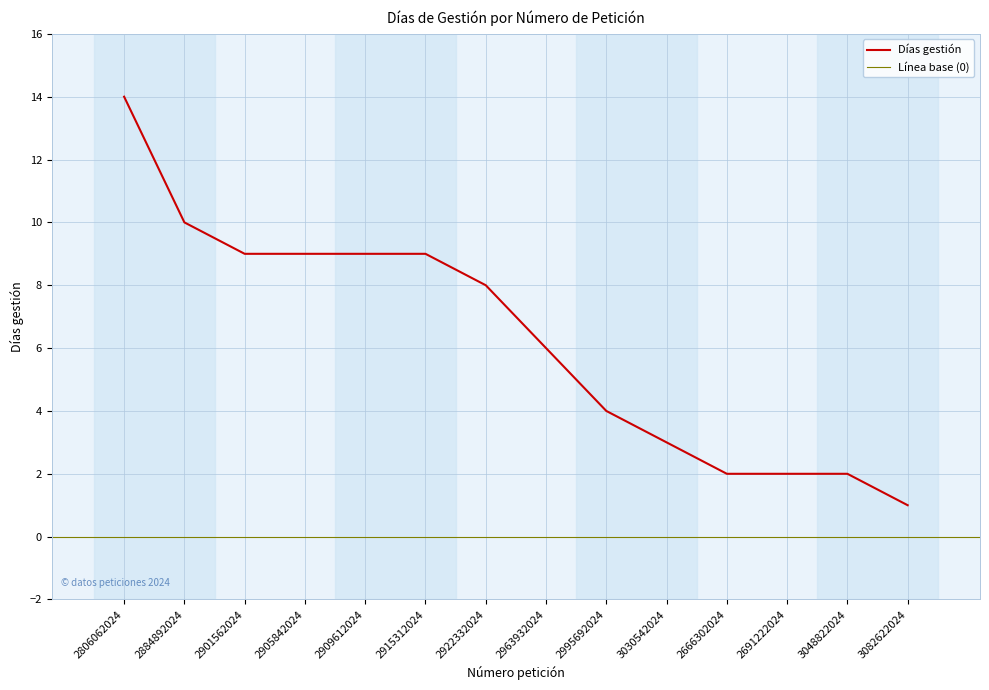

At which label is the value closest to 7?

2922332024